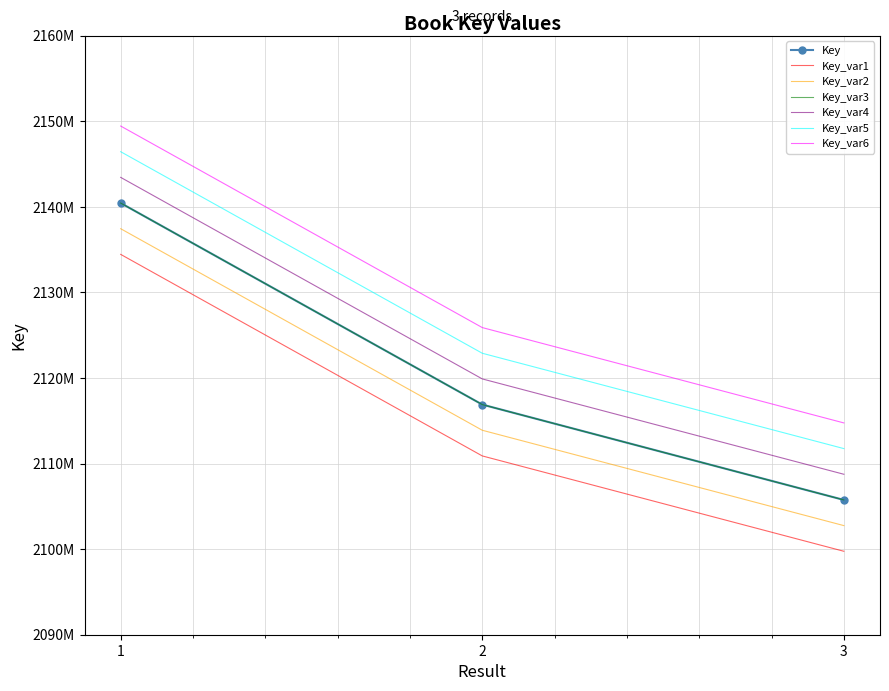

Reading left to right, transcribe all the data shown in this chart.

2140451754	2116897097	2105753409